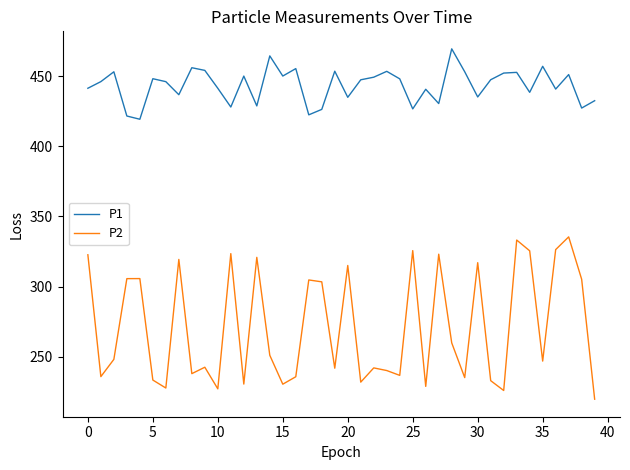

List the series in order of their peak value, highest first.

P1, P2